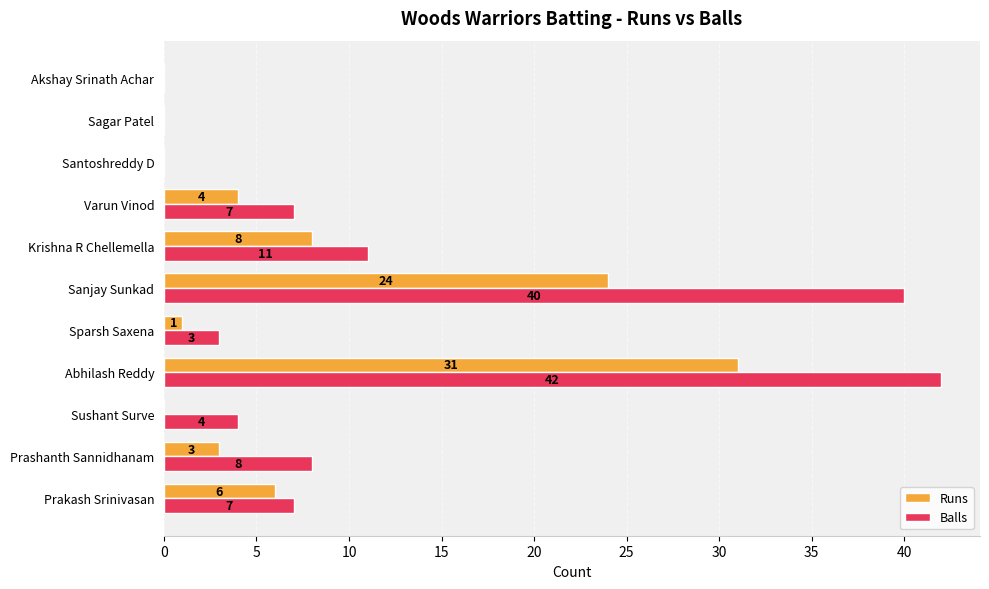

Is it true that Balls equals 4 at Krishna R Chellemella?

False